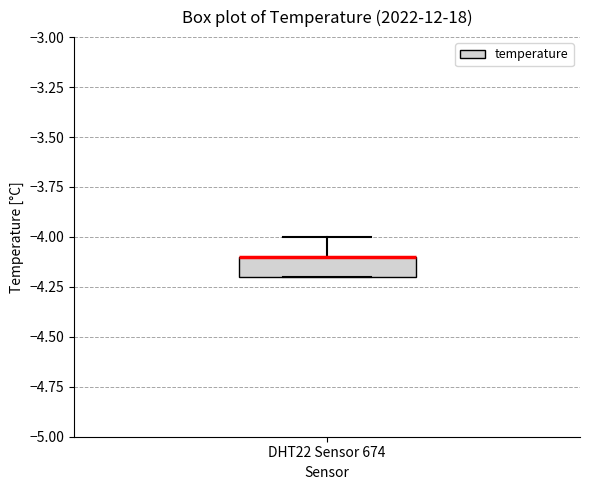

Where does the upper whisker of the box for DHT22 Sensor 674 end on the y-axis? The values are not printed on the chart, so give them approximately, as read against the axis.

-4.0